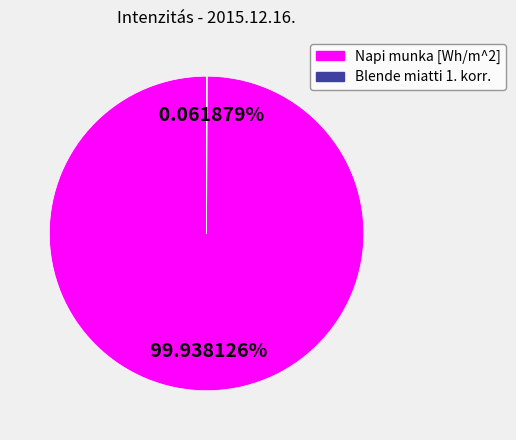

What percentage is NOT represented by Napi munka [Wh/m^2]?

0.1%